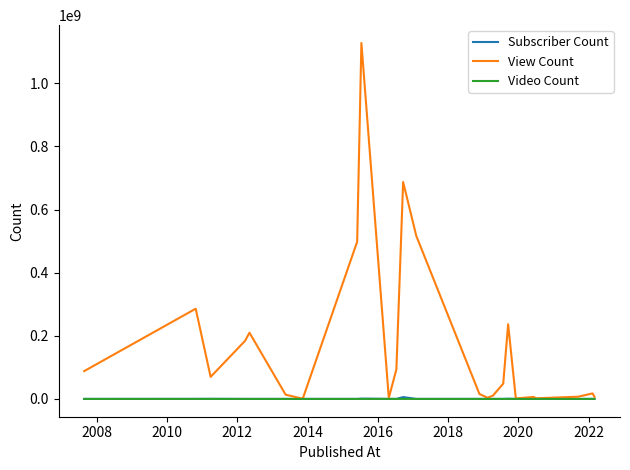

Which series has the largest total across all categories?

View Count